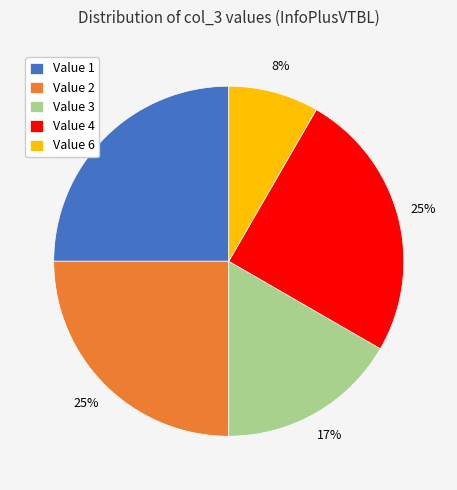

Which slice is the smallest?

Value 6